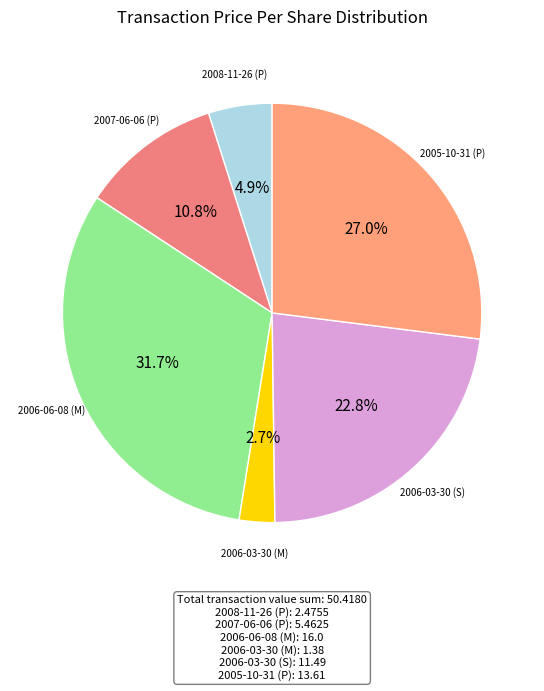

To the nearest percent, what is the average slice percentage?

17%